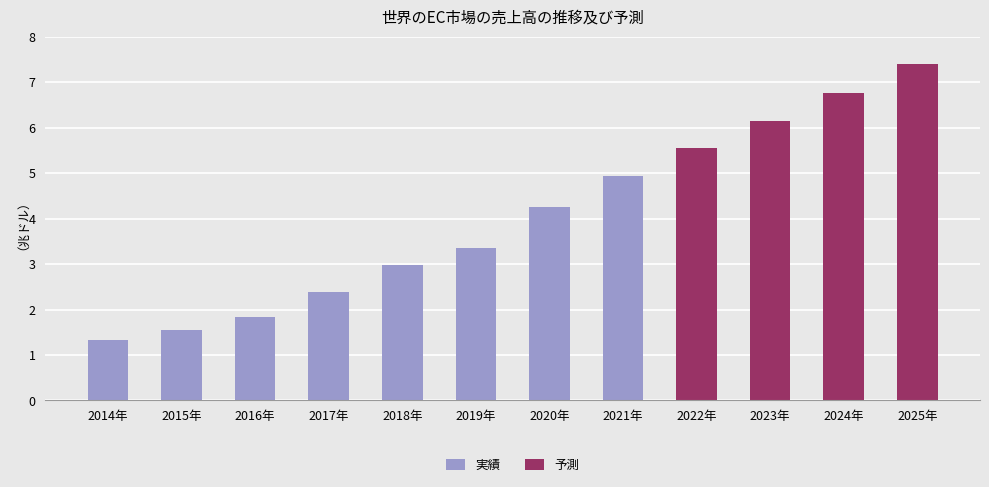

What position from the right is 2023年?

3